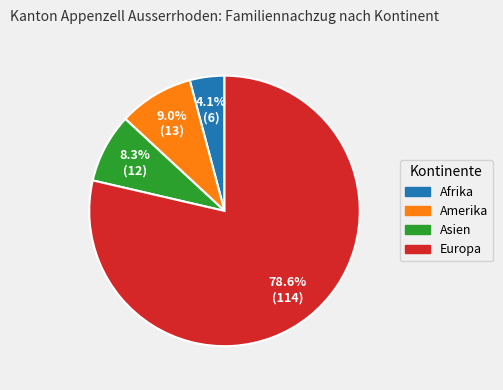

To the nearest percent, what is the difference between the Europa and Afrika slice percentages?

74%